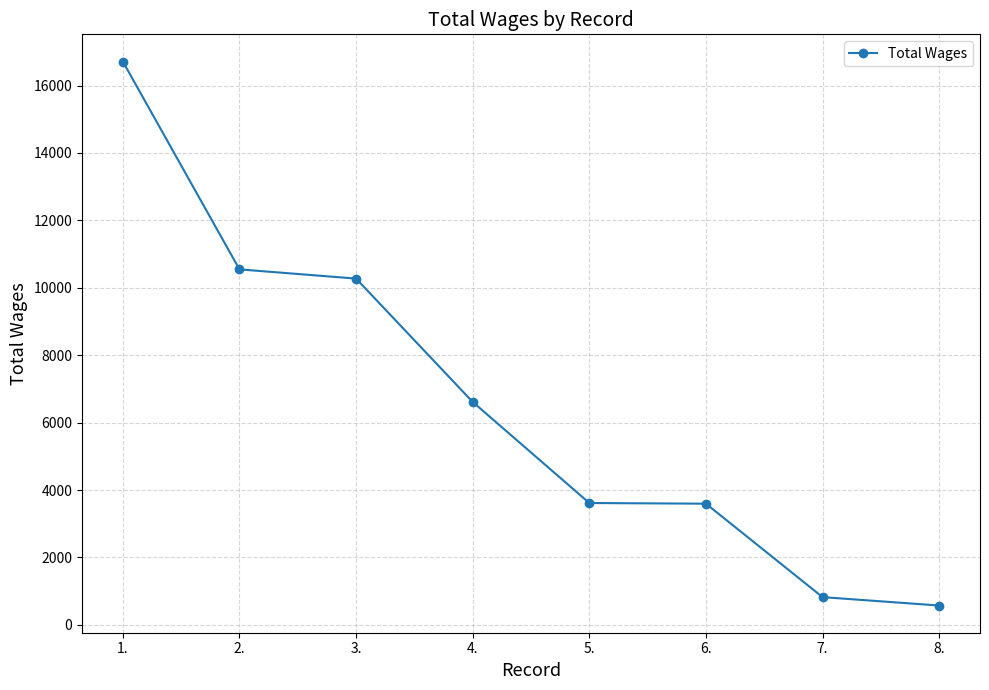

What is the label of the 7th point from the left?

7.